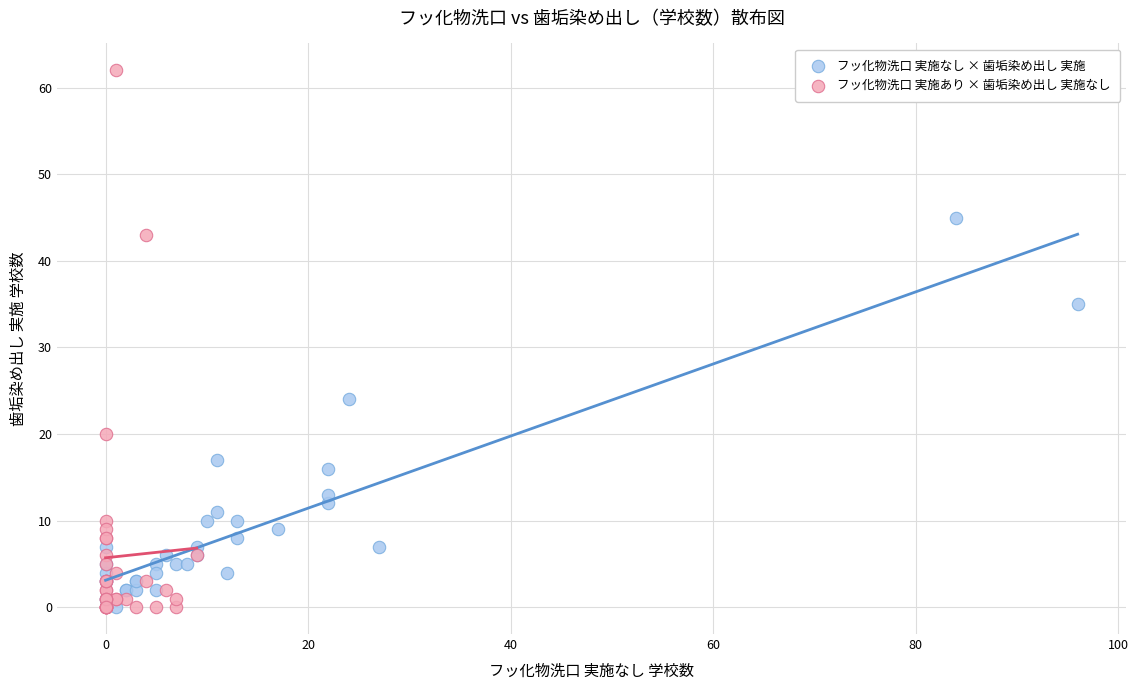

Which series has the largest Y range (max minus min)?

フッ化物洗口 実施あり × 歯垢染め出し 実施なし